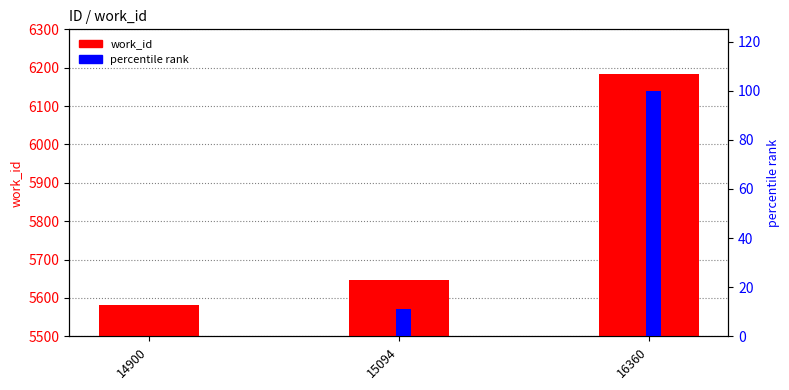

How many values in the work_id series are below 5647?

1